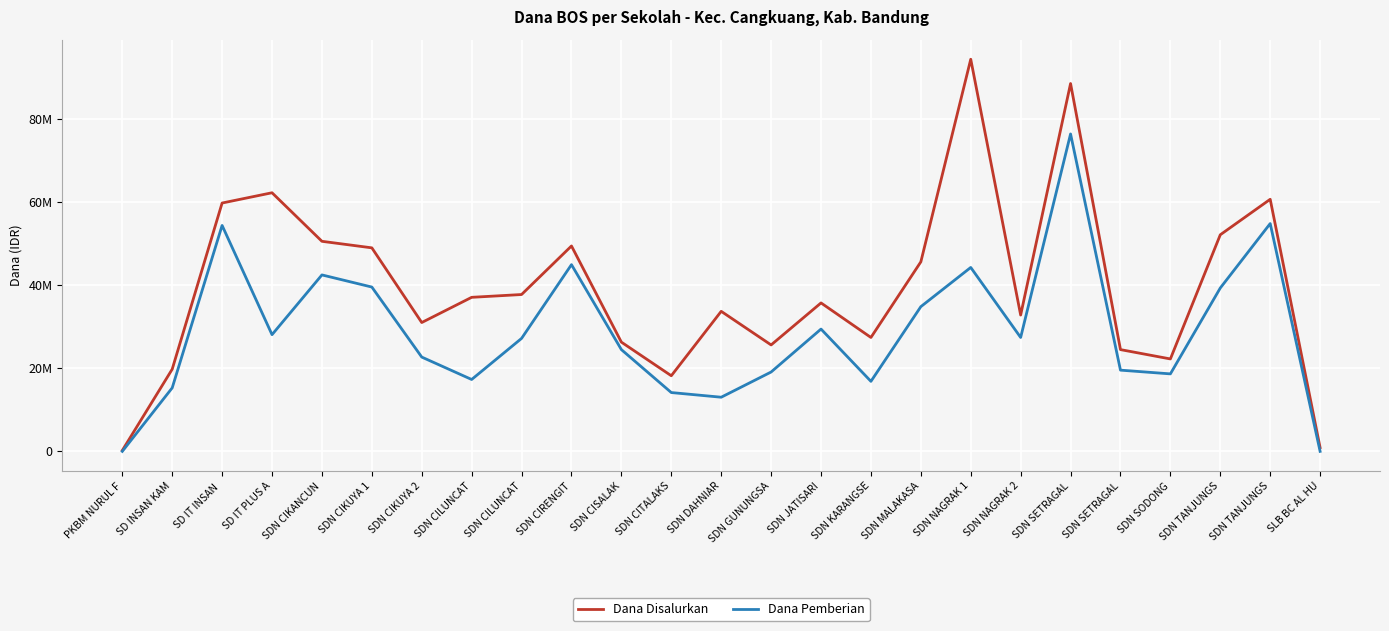

At which category does Dana Pemberian reach its first local valley?

SD IT PLUS A